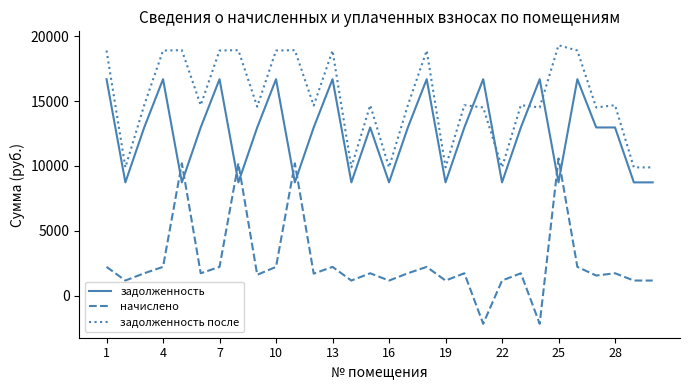

Which series has the widest spread of values?

начислено